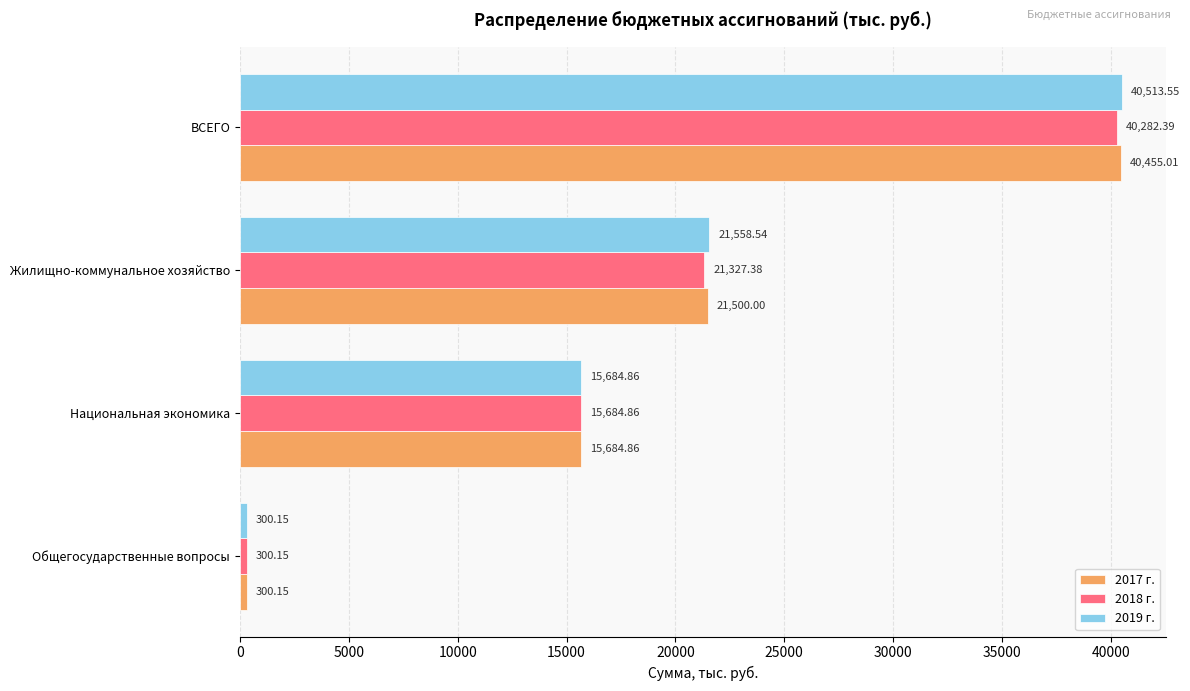

List the series in order of their peak value, lowest first.

2018 г., 2017 г., 2019 г.